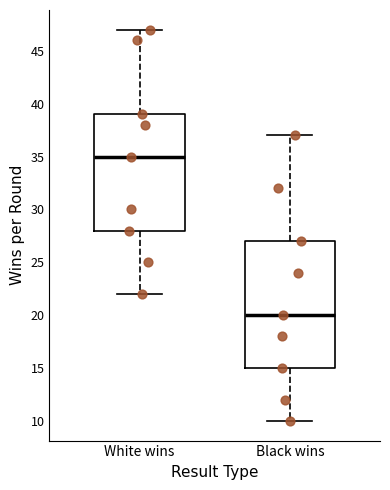

Reading left to right, read every box against the y-axis: the position of its median line, the range the box covers, and the ends of its whiskers. The values are not printed on the chart, so give them approximately, as read against the axis.

White wins: median 35, box 28 to 39, whiskers 22 to 47
Black wins: median 20, box 15 to 27, whiskers 10 to 37